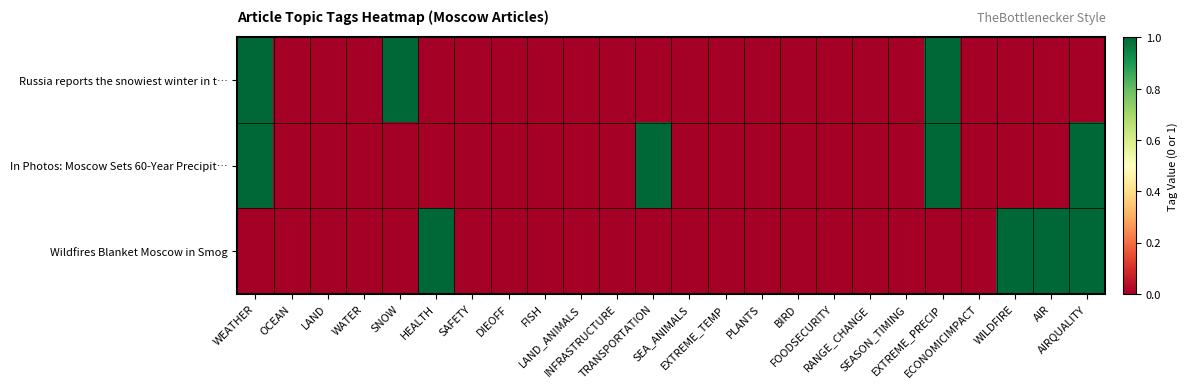

Reading right to left, list all the values displayed in this chart.

Russia reports the snowiest winter in t…: AIRQUALITY=0	AIR=0	WILDFIRE=0	ECONOMICIMPACT=0	EXTREME_PRECIP=1	SEASON_TIMING=0	RANGE_CHANGE=0	FOODSECURITY=0	BIRD=0	PLANTS=0	EXTREME_TEMP=0	SEA_ANIMALS=0	TRANSPORTATION=0	INFRASTRUCTURE=0	LAND_ANIMALS=0	FISH=0	DIEOFF=0	SAFETY=0	HEALTH=0	SNOW=1	WATER=0	LAND=0	OCEAN=0	WEATHER=1
In Photos: Moscow Sets 60-Year Precipit…: AIRQUALITY=1	AIR=0	WILDFIRE=0	ECONOMICIMPACT=0	EXTREME_PRECIP=1	SEASON_TIMING=0	RANGE_CHANGE=0	FOODSECURITY=0	BIRD=0	PLANTS=0	EXTREME_TEMP=0	SEA_ANIMALS=0	TRANSPORTATION=1	INFRASTRUCTURE=0	LAND_ANIMALS=0	FISH=0	DIEOFF=0	SAFETY=0	HEALTH=0	SNOW=0	WATER=0	LAND=0	OCEAN=0	WEATHER=1
Wildfires Blanket Moscow in Smog: AIRQUALITY=1	AIR=1	WILDFIRE=1	ECONOMICIMPACT=0	EXTREME_PRECIP=0	SEASON_TIMING=0	RANGE_CHANGE=0	FOODSECURITY=0	BIRD=0	PLANTS=0	EXTREME_TEMP=0	SEA_ANIMALS=0	TRANSPORTATION=0	INFRASTRUCTURE=0	LAND_ANIMALS=0	FISH=0	DIEOFF=0	SAFETY=0	HEALTH=1	SNOW=0	WATER=0	LAND=0	OCEAN=0	WEATHER=0